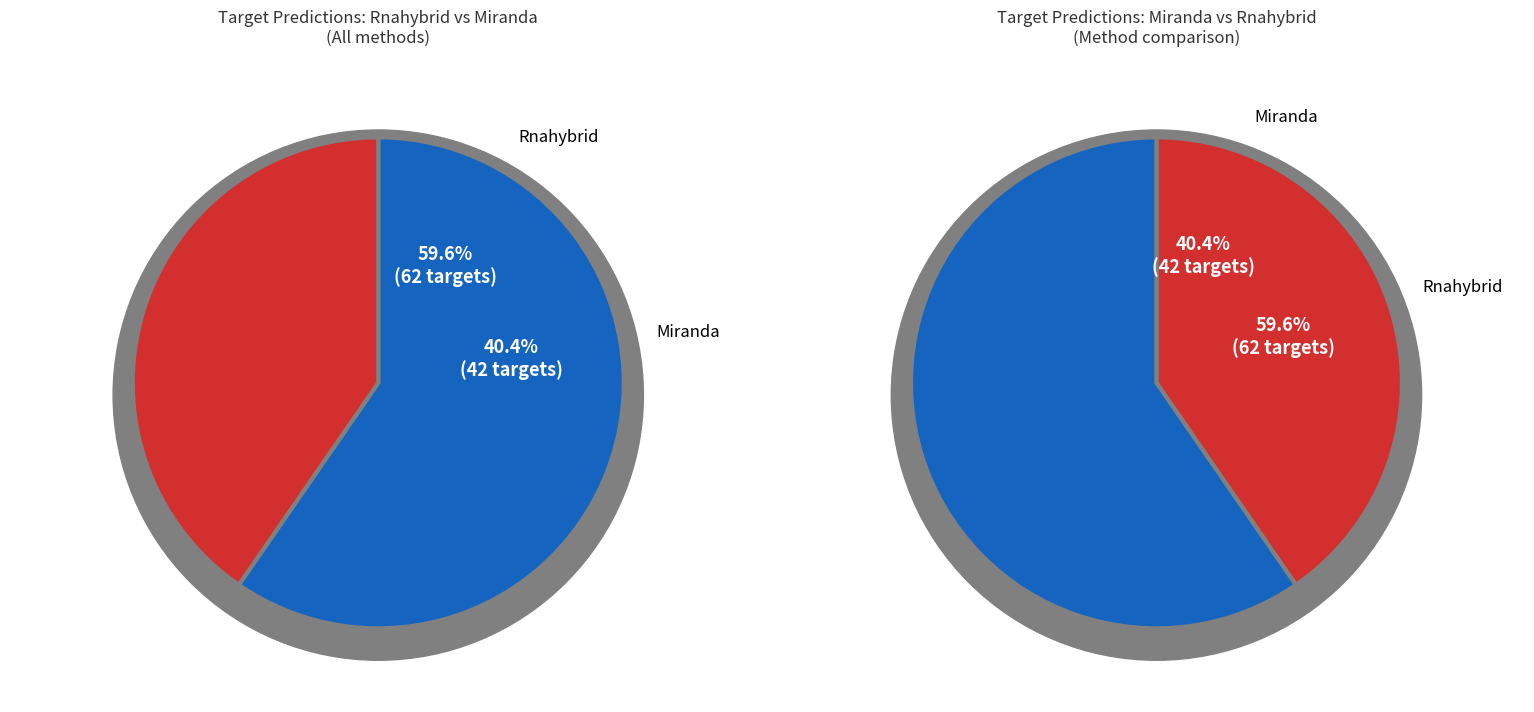

Which category has the smallest portion of the pie?

Miranda